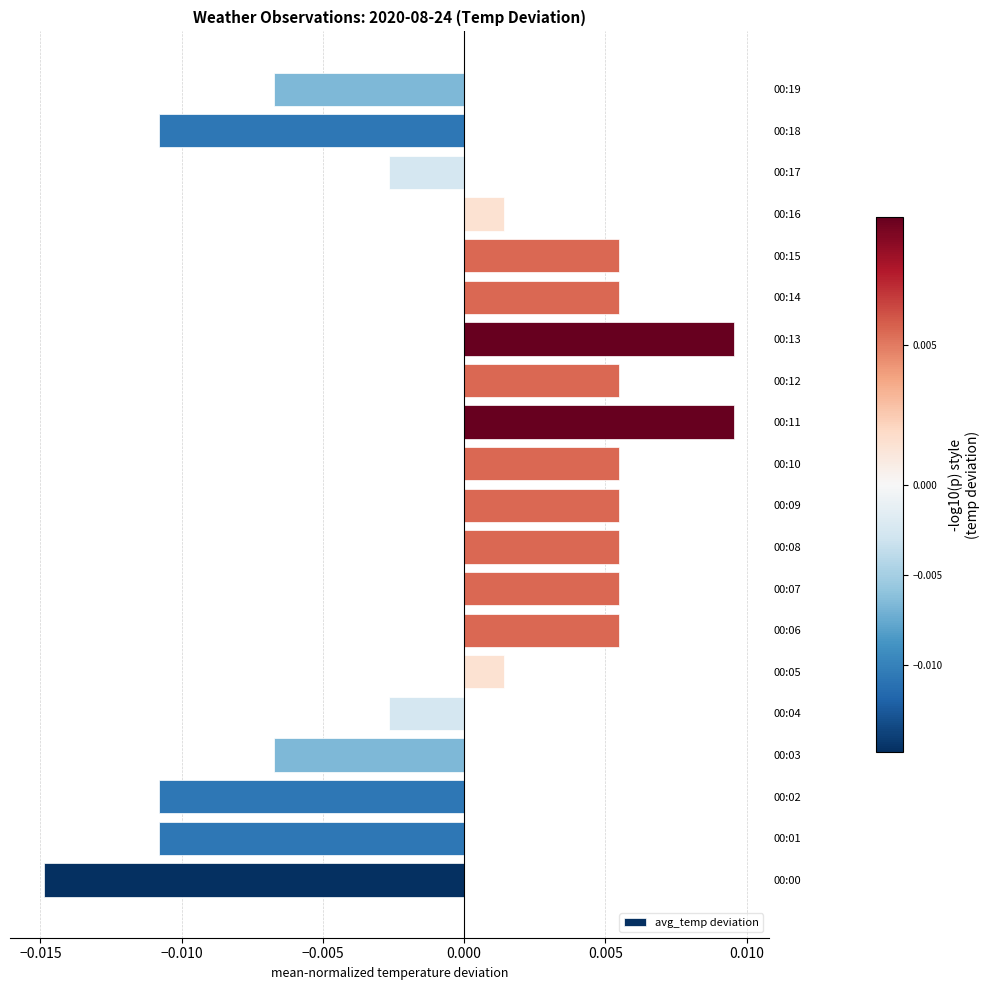

At which category does the chart reach its minimum across all series?

00:00